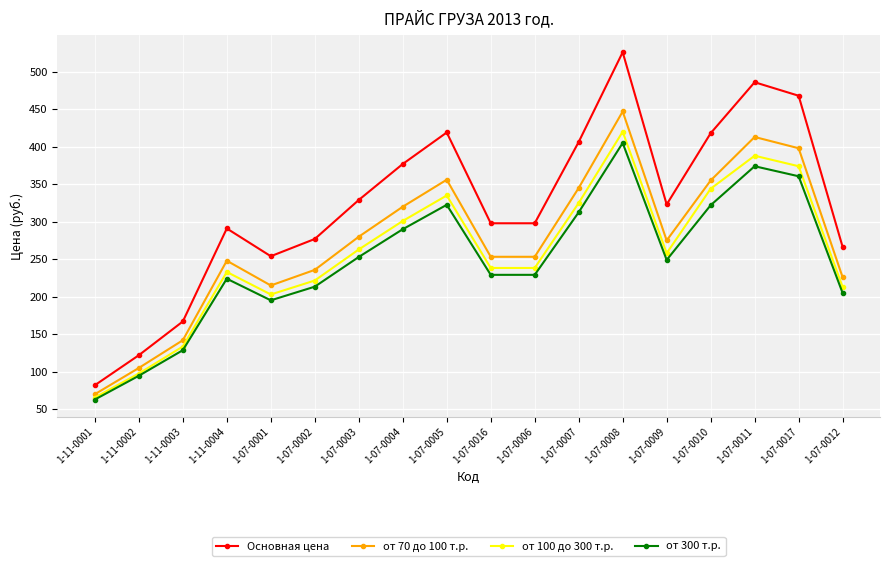

How many lines are shown in the chart?

4